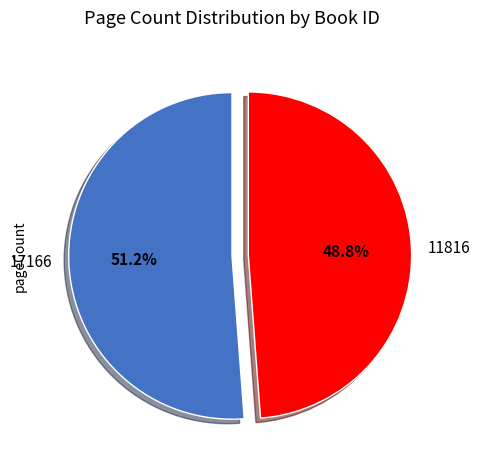

Which slice represents more than half of the pie?

17166